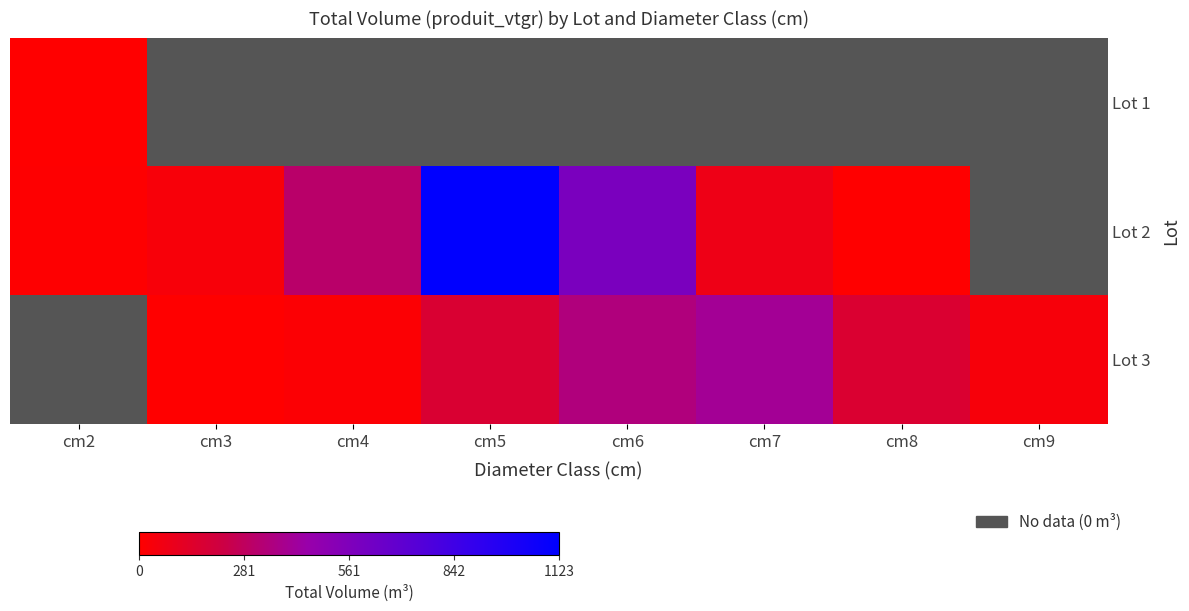

At how many categories does at least one series exceed 80?

5